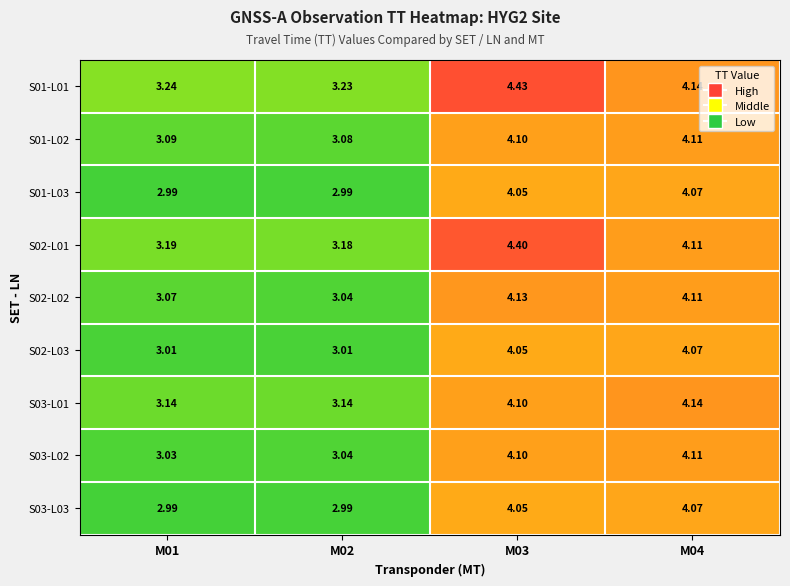

Between M01 and M03, which series saw the biggest shift?

S02-L01